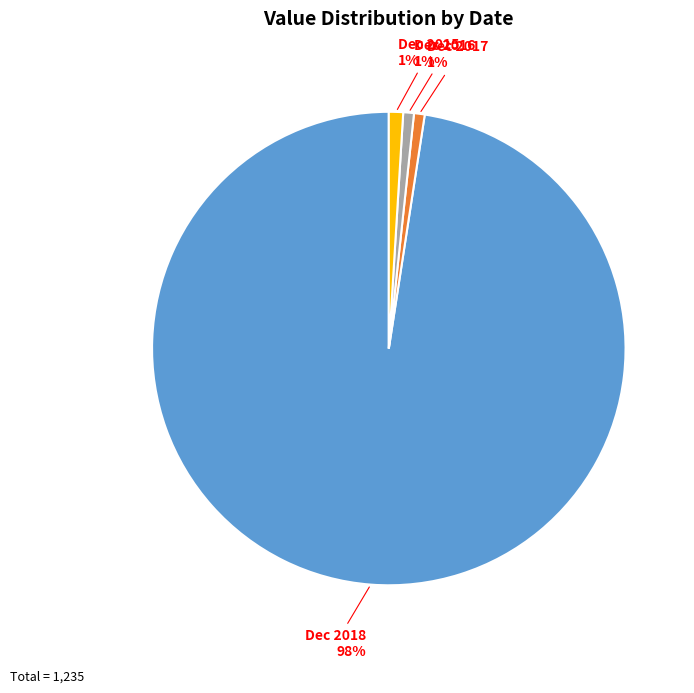

Which category has the biggest portion of the pie?

Dec 2018